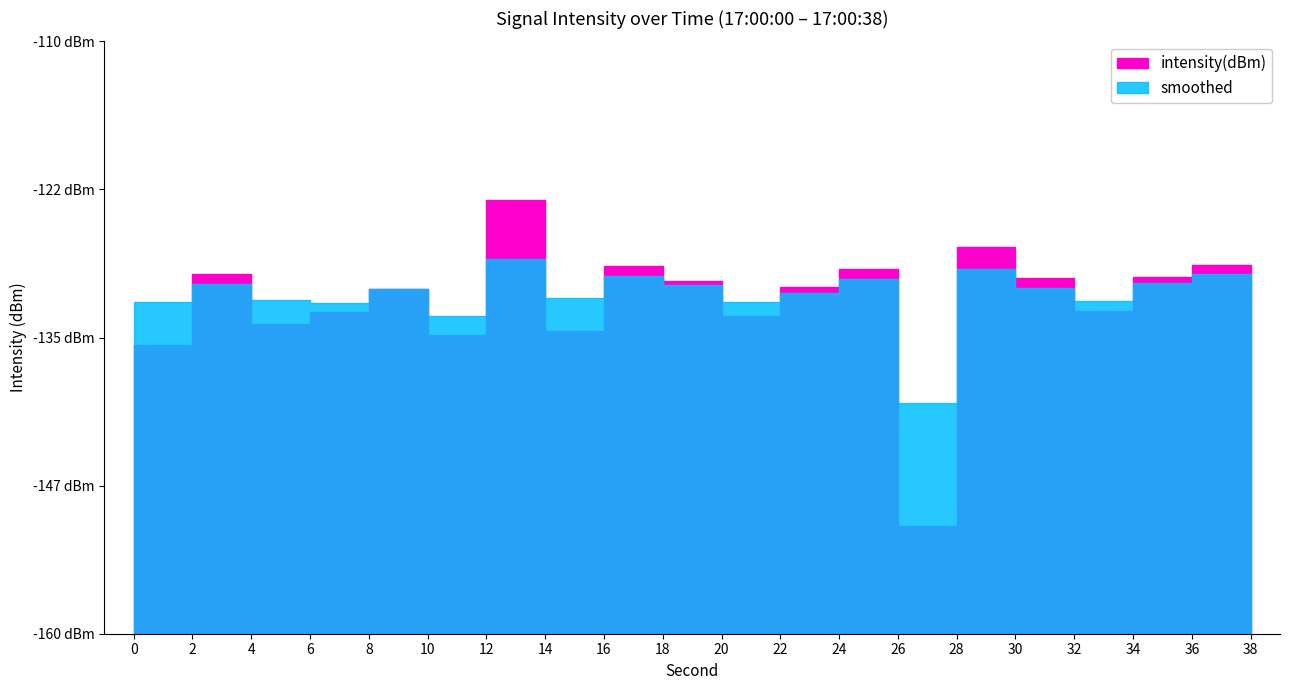

Count the number of categories in the chart.

20